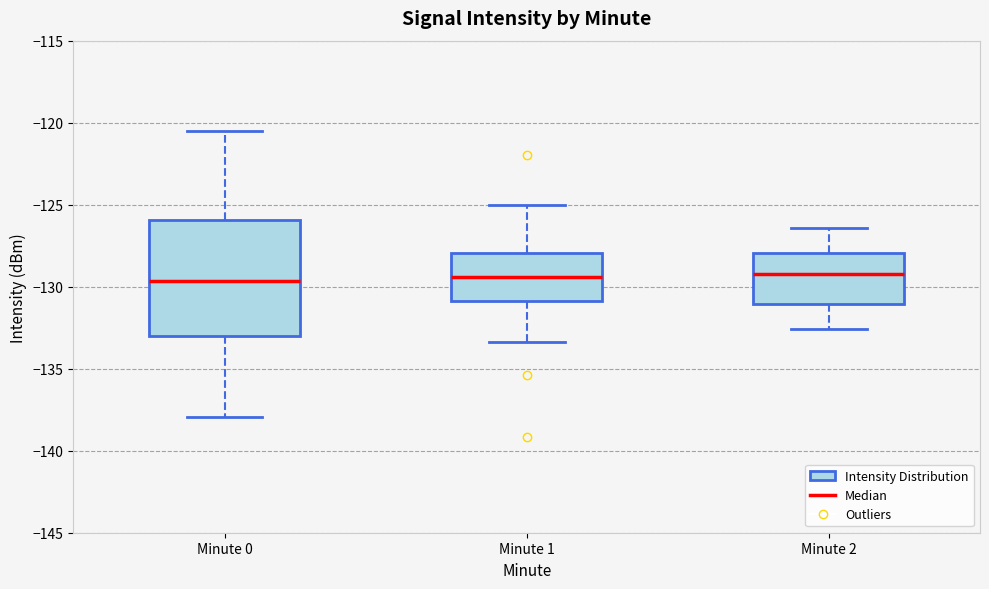

Where does the upper whisker of the box for Minute 0 end on the y-axis? The values are not printed on the chart, so give them approximately, as read against the axis.

-120.5